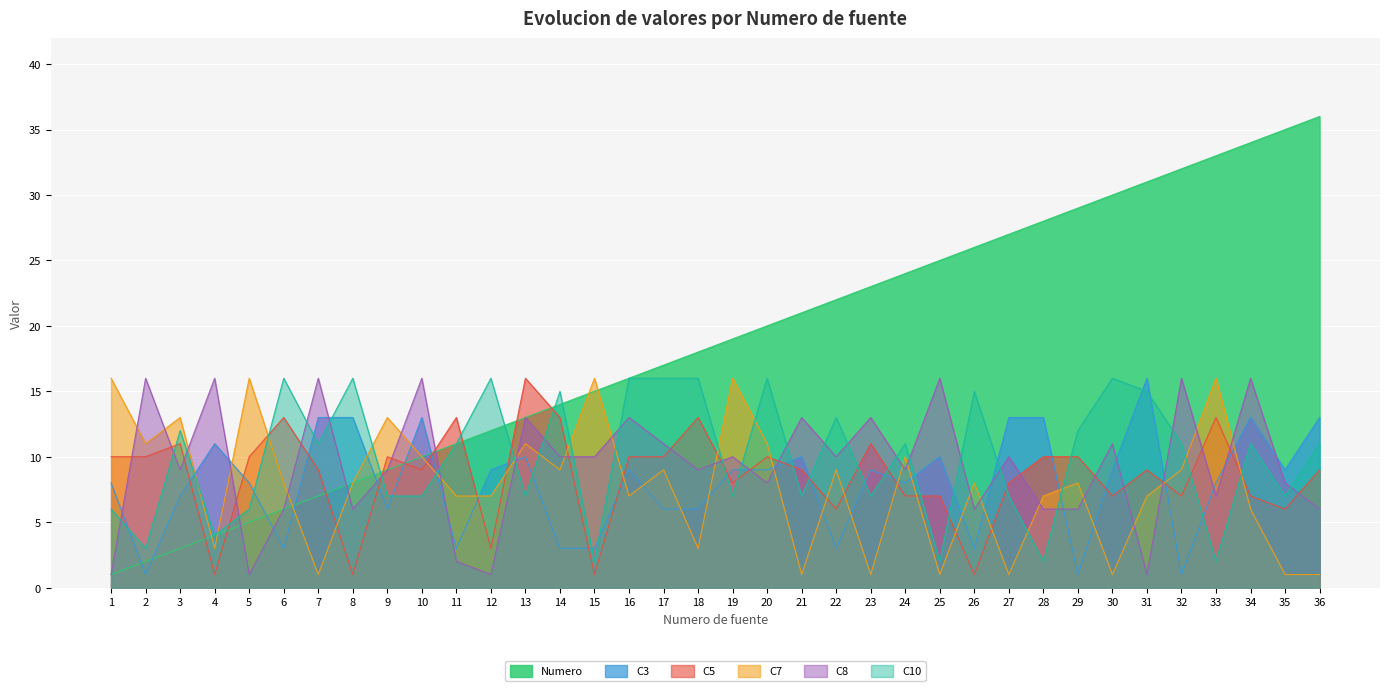

How many values in the C7 series exceed 8?

16